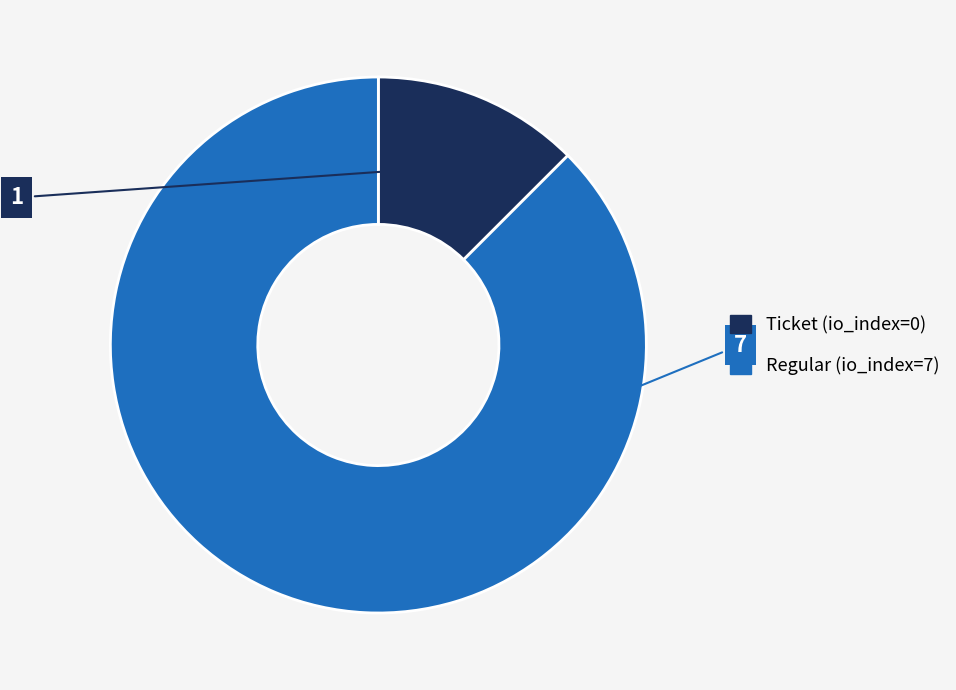

How many segments does this pie chart have?

2